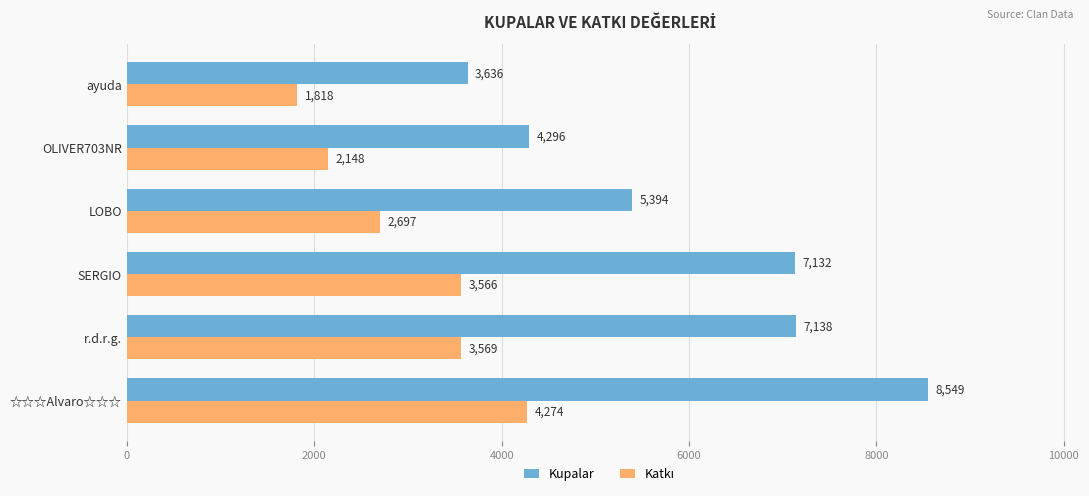

Which series has the largest range (max minus min)?

Kupalar